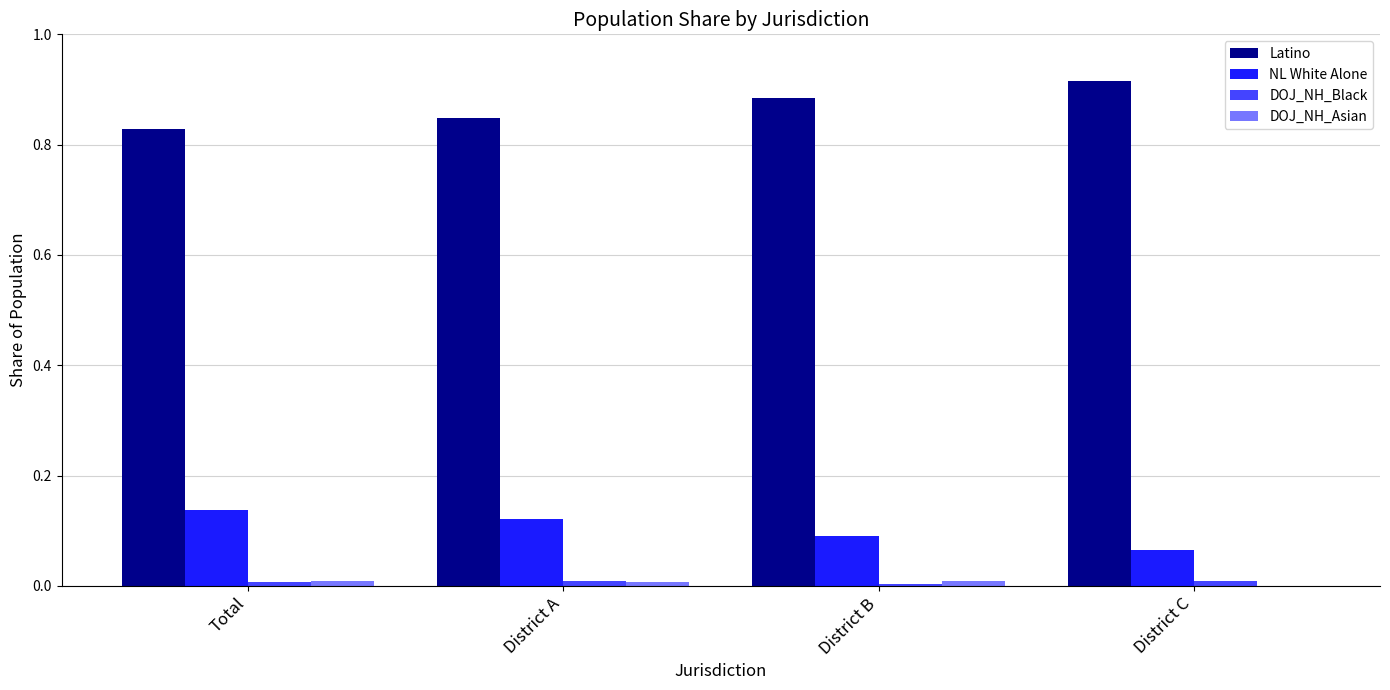

Which label corresponds to the largest value in the chart?

District C